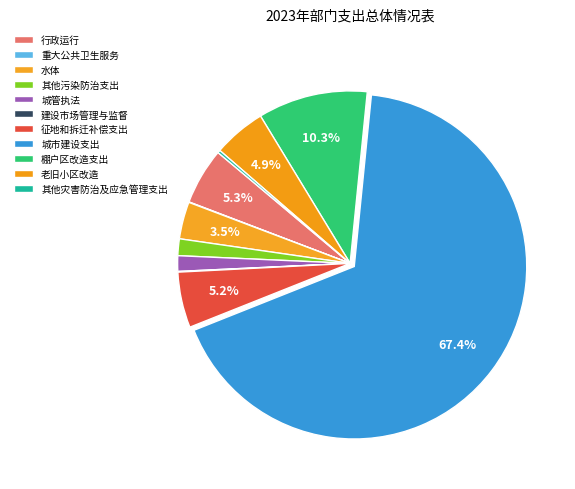

Does 城市建设支出 represent more than half of the total?

Yes